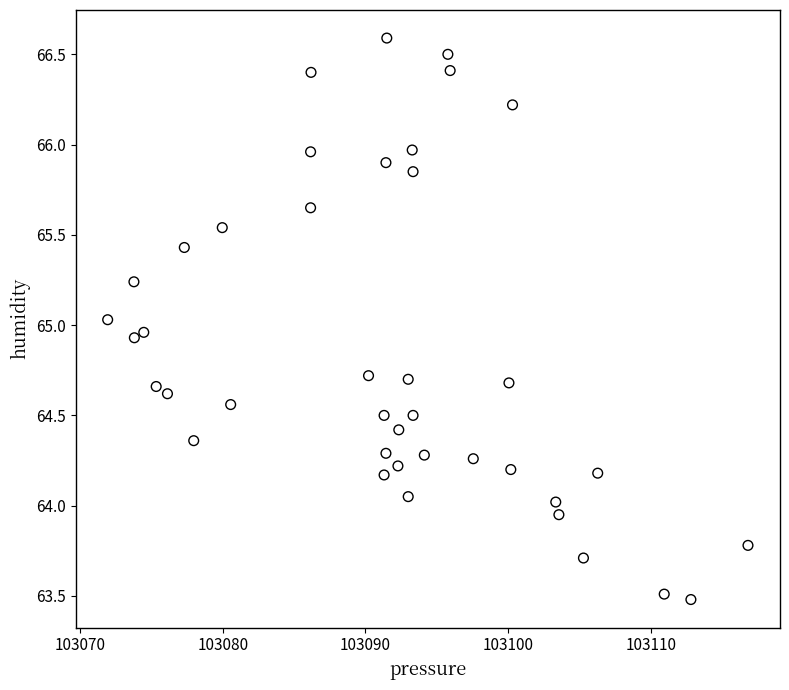

What is the range of Y values (max minus min)?

3.1